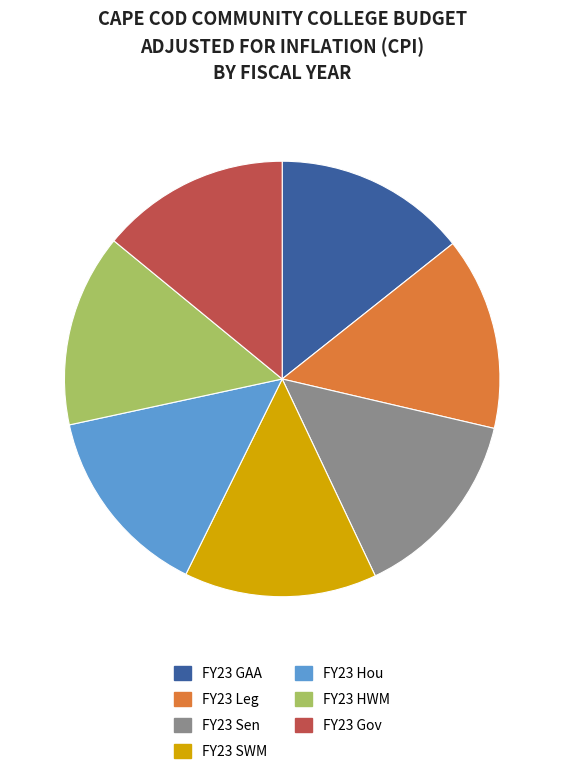

Is it true that FY23 Hou is 14% of the pie?

True